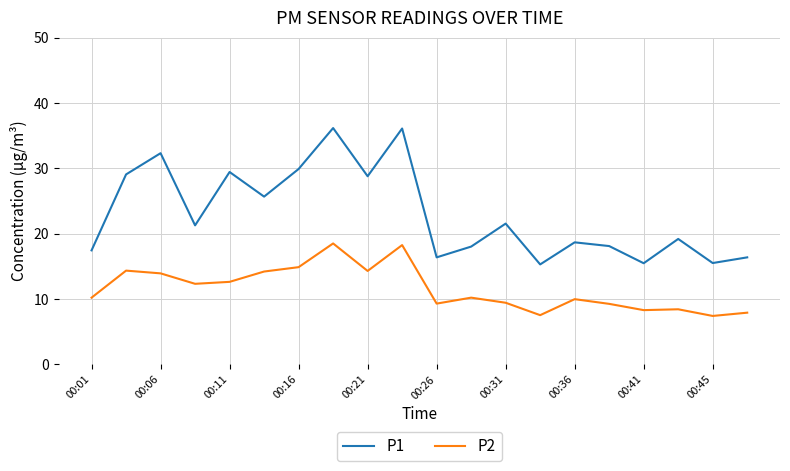

True or false: P1 and P2 intersect in this chart.

False